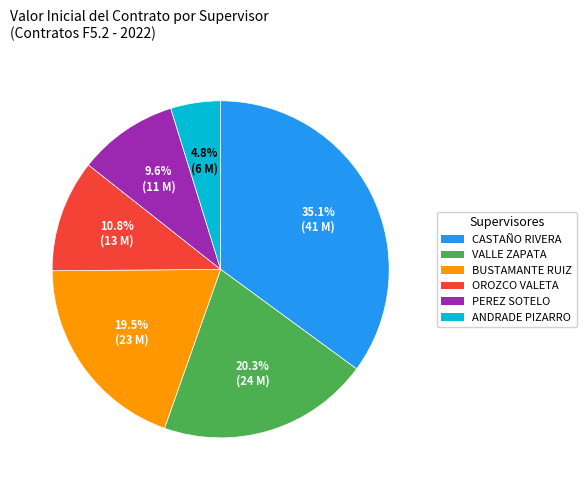

How many segments does this pie chart have?

6